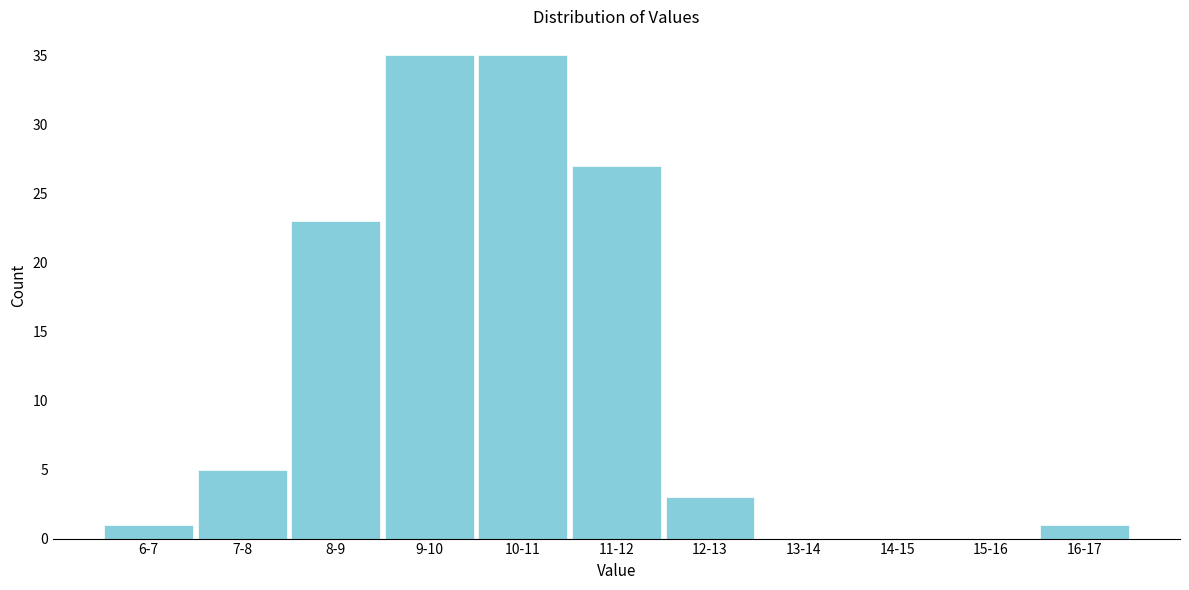

Reading left to right, extract all data points from this chart.

6-7=1	7-8=5	8-9=23	9-10=35	10-11=35	11-12=27	12-13=3	13-14=0	14-15=0	15-16=0	16-17=1